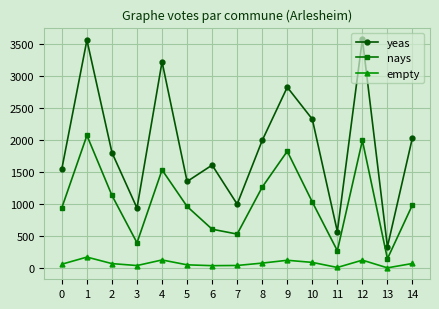

Is it true that nays equals 547 at 2?

False